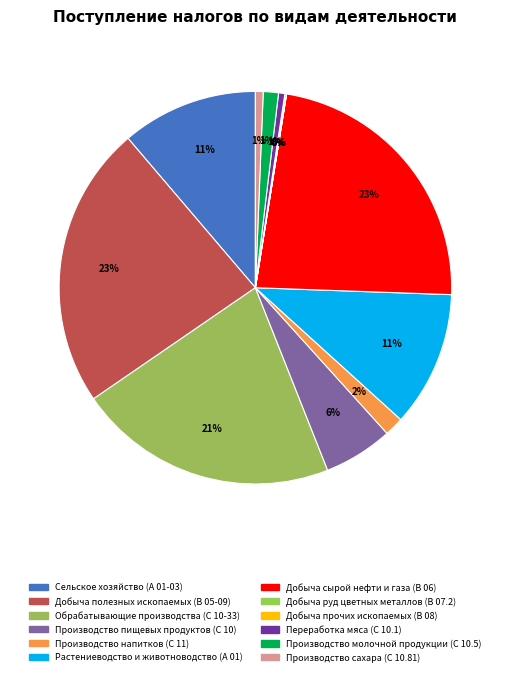

Is the sum of Производство молочной продукции (С 10.5) and Производство сахара (С 10.81) greater than half?

No